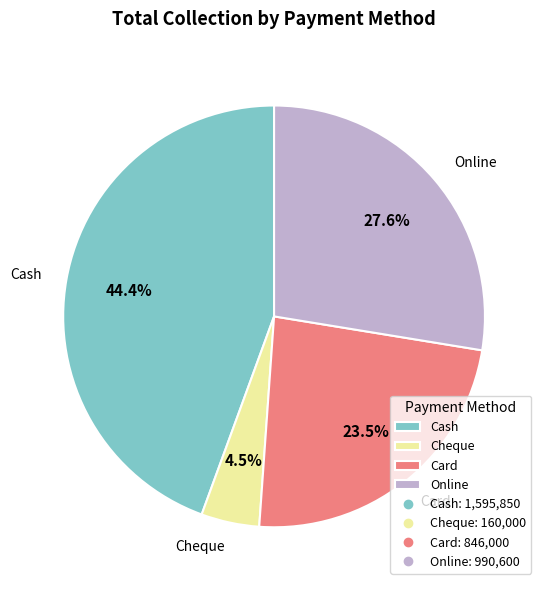

Rank the categories by value from lowest to highest.

Cheque, Card, Online, Cash